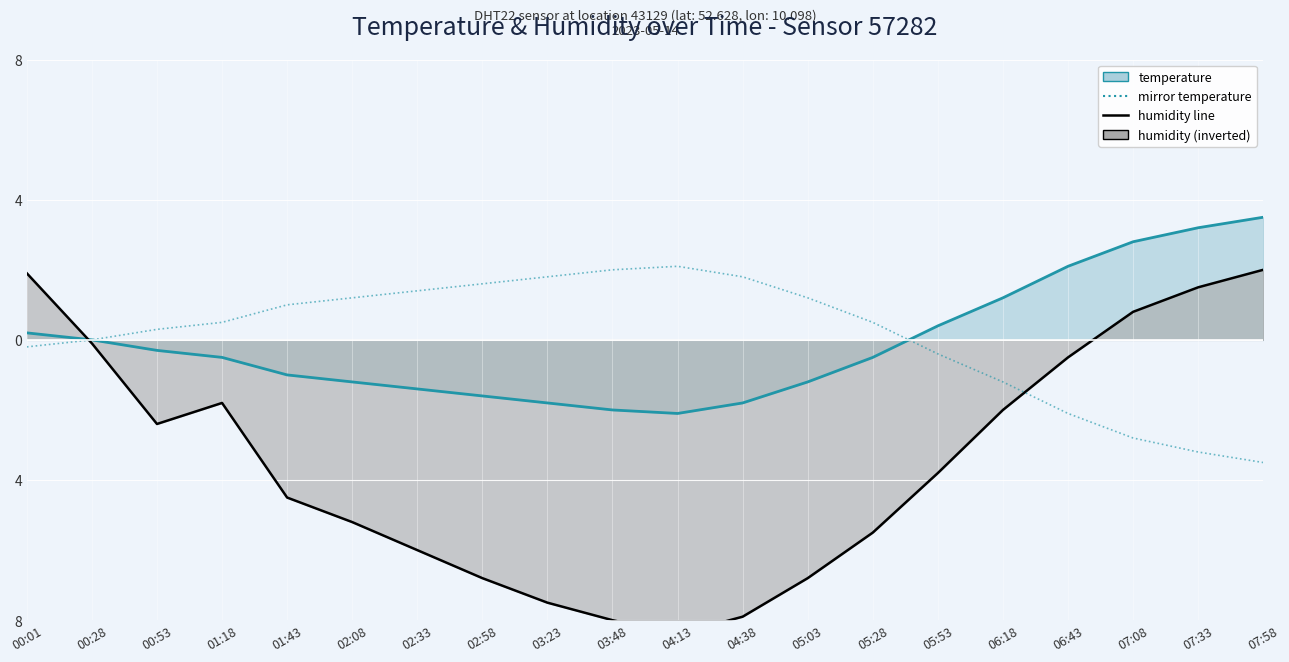

Rank the series at 02:08 from highest to lowest value.

mirror temperature, temperature line, humidity line